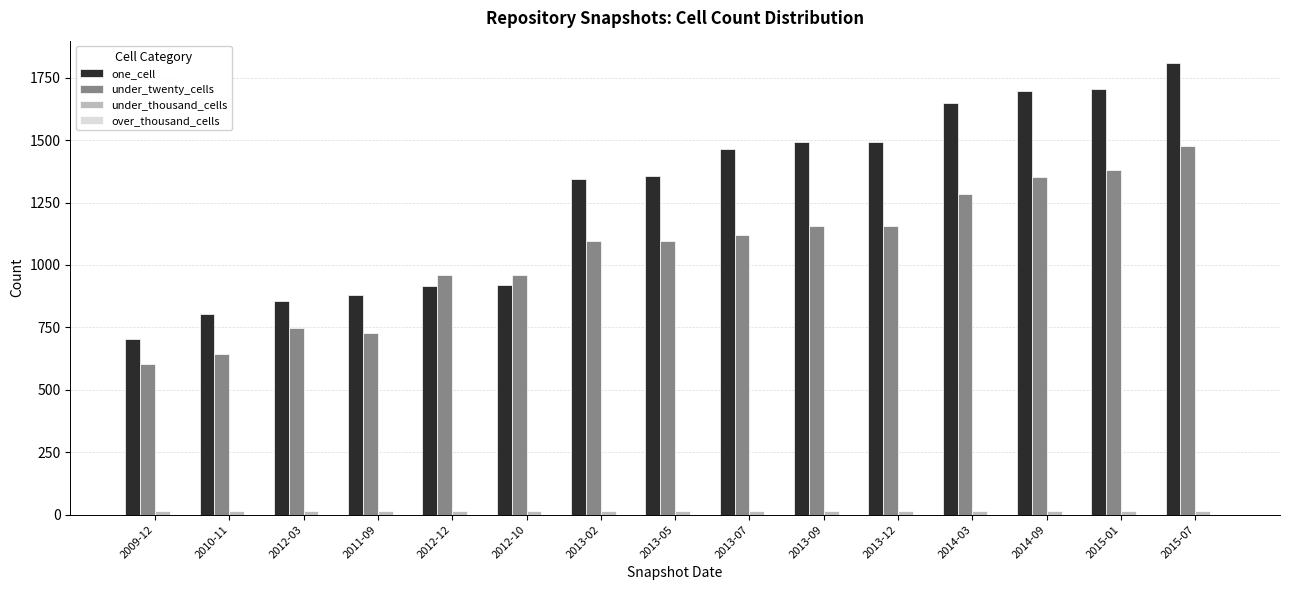

What position from the right is 2009-12?

15